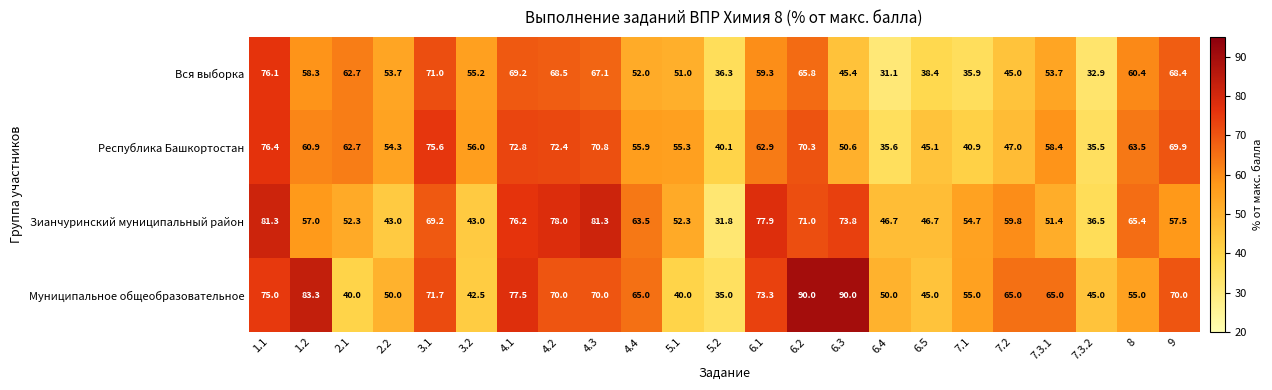

What is the difference between the second highest and minimum values in the Муниципальное общеобразовательное series?

55.0